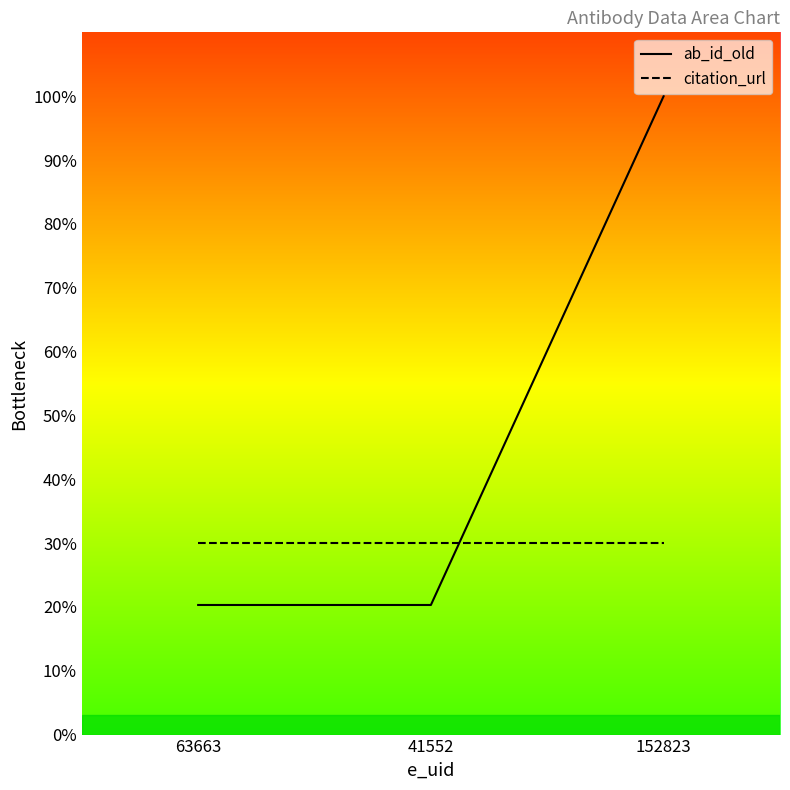

Reading left to right, extract all data points from this chart.

ab_id_old: 63663=20.3	41552=20.3	152823=100.0
citation_url: 63663=30.0	41552=30.0	152823=30.0